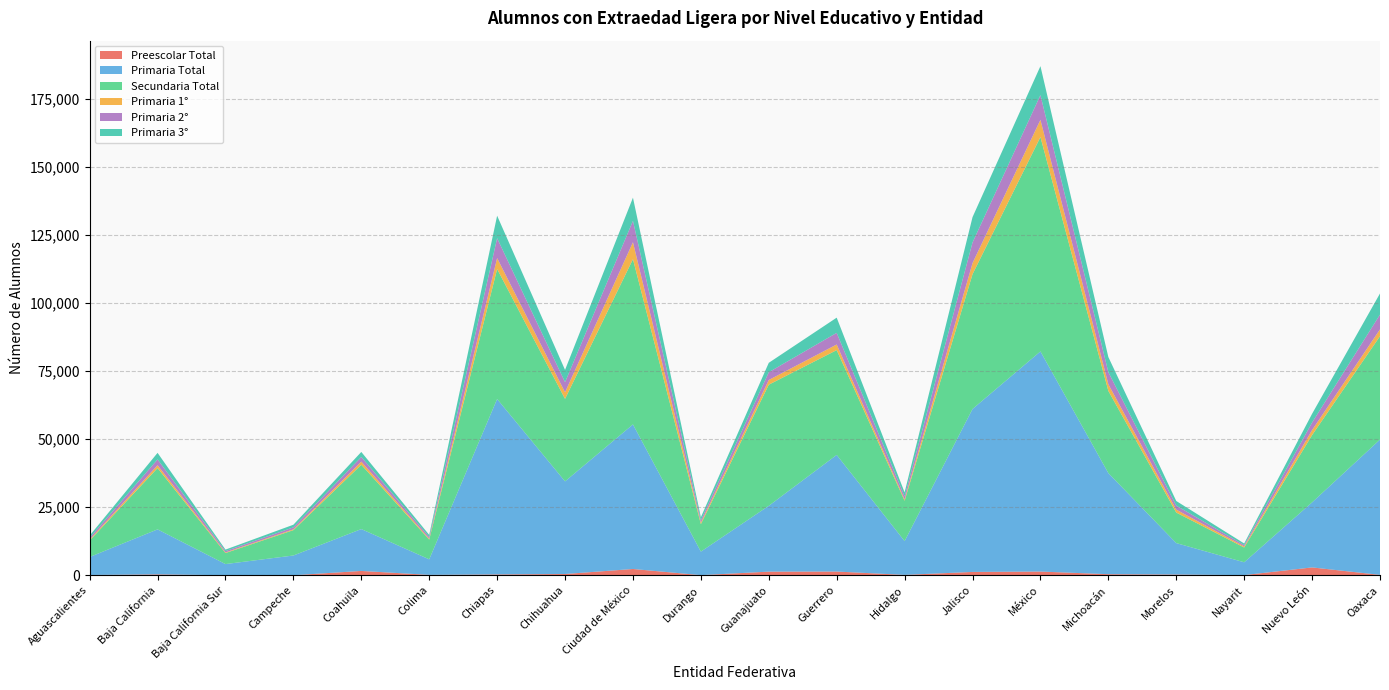

Reading left to right, extract all data points from this chart.

Preescolar Total: 114	341	30	20	1605	153	323	476	2321	61	1347	1382	154	1238	1380	404	277	76	2897	158
Primaria Total: 6609	16525	4096	7252	15373	5712	64423	34020	53089	8638	24172	42833	12402	59836	80839	37123	11551	4708	23884	49682
Secundaria Total: 6038	22511	4047	9318	23609	7250	47740	30293	60685	10080	44485	38485	14813	49500	78724	30186	11213	5430	24712	37968
Primaria 1°: 347	1051	224	297	1158	331	4012	2419	6223	557	1719	2066	506	4070	6329	2435	1070	410	1840	2513
Primaria 2°: 645	2128	492	719	1715	623	7303	3717	7854	872	2853	4282	1114	7576	9085	4473	1480	469	2773	5434
Primaria 3°: 836	2415	553	970	1846	759	8254	4504	8511	1116	3460	5573	1459	9309	10629	5534	1701	602	3206	7751